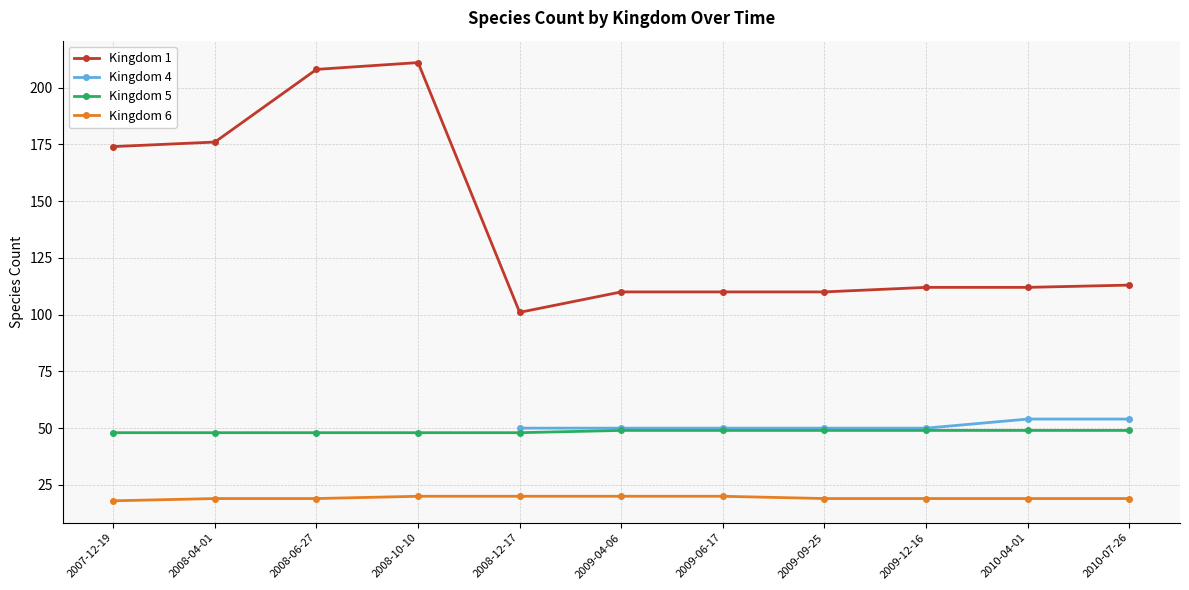

What is the difference between the maximum and minimum values in the Kingdom 1 series?

110